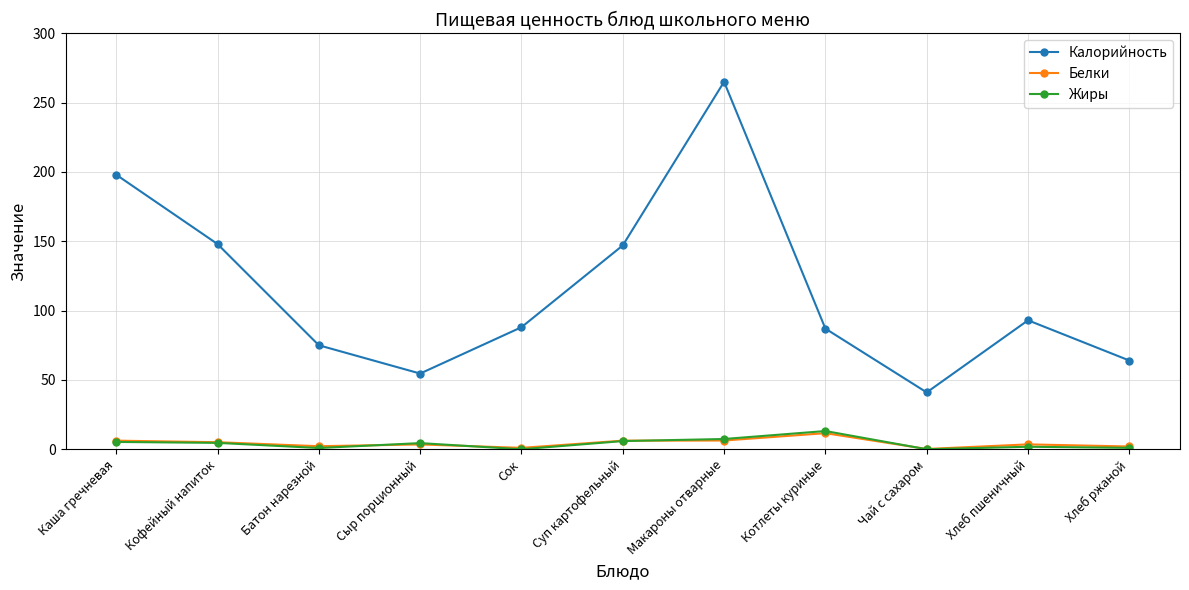

At which label does Белки first exceed 3?

Каша гречневая